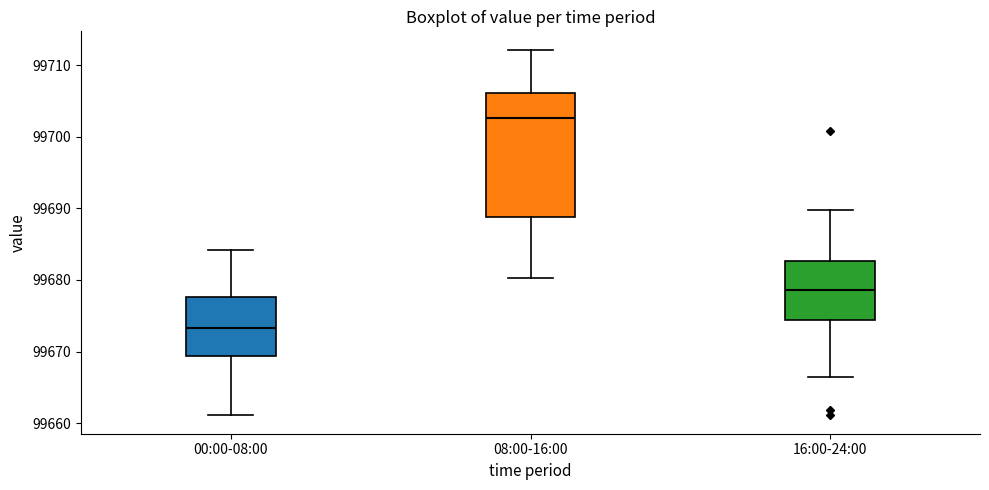

Where does the median line of the box for 00:00-08:00 sit on the y-axis? The values are not printed on the chart, so give them approximately, as read against the axis.

99673